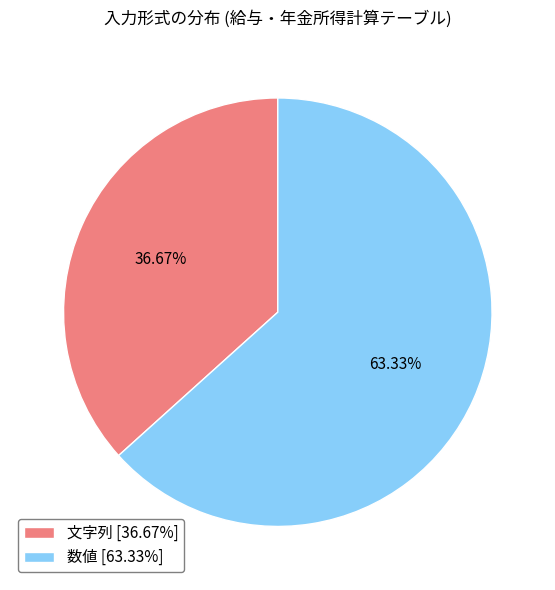

True or false: 文字列 accounts for 31% of the total.

False